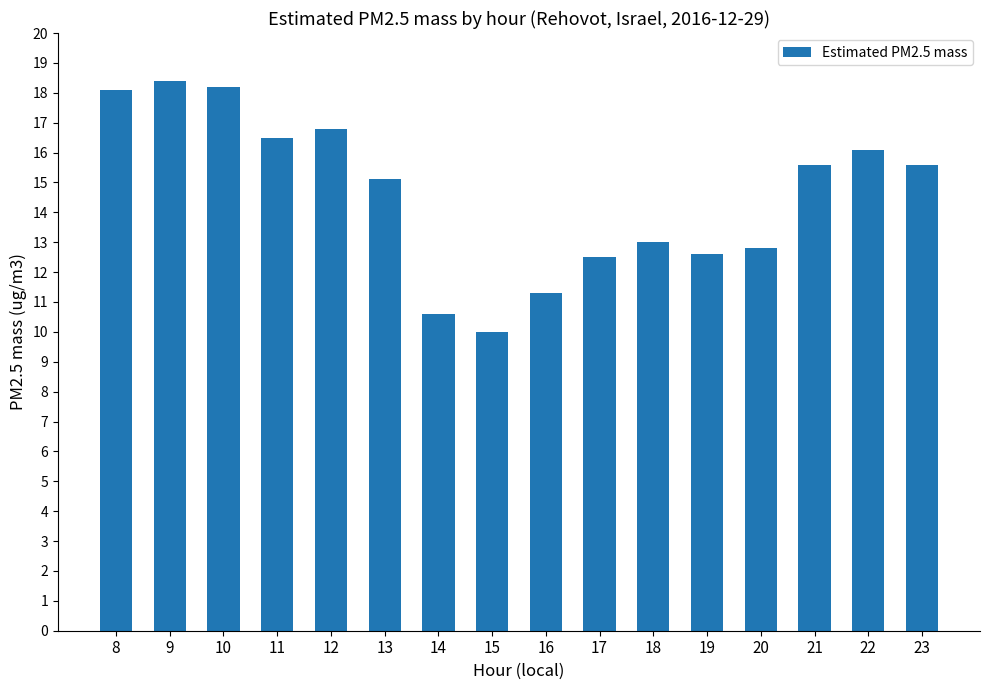

Reading right to left, transcribe all the data shown in this chart.

15.6	16.1	15.6	12.8	12.6	13.0	12.5	11.3	10.0	10.6	15.1	16.8	16.5	18.2	18.4	18.1